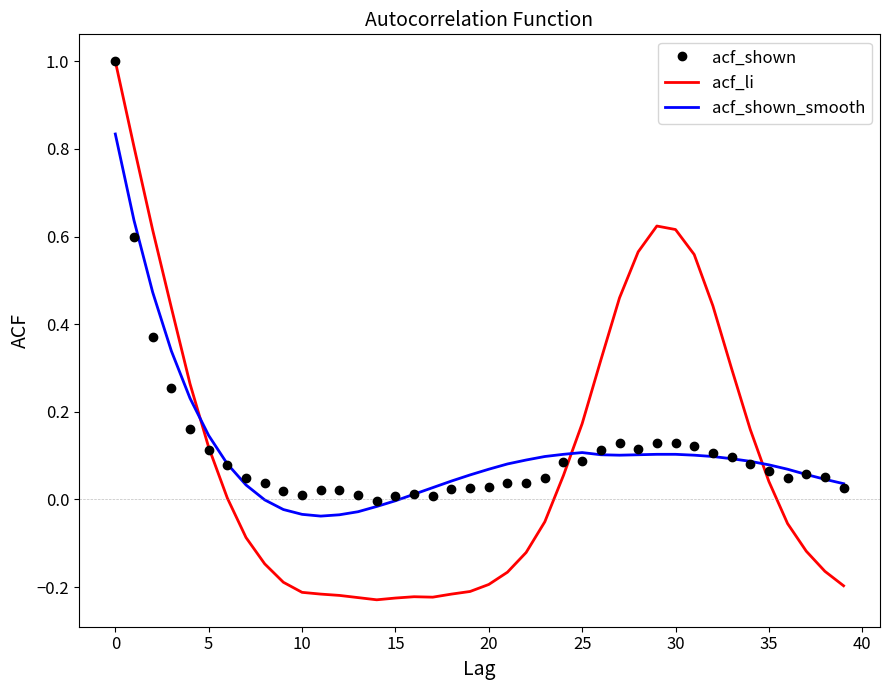

After their last crossing, which series has the higher values: acf_li or acf_shown?

acf_shown